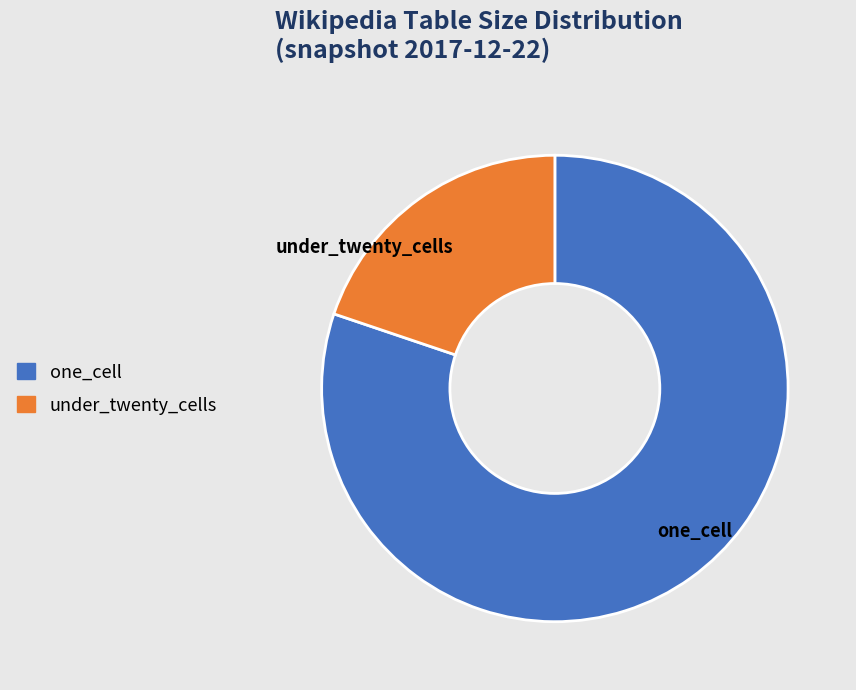

How many segments does this pie chart have?

2